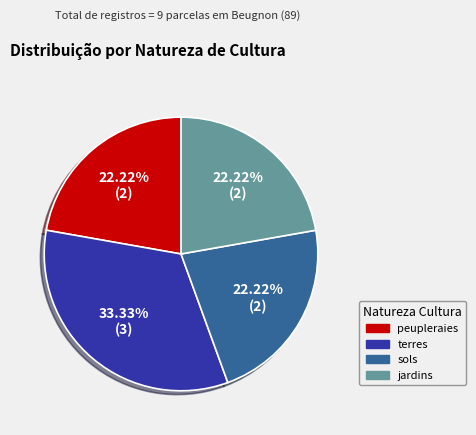

Between peupleraies and terres, which is larger?

terres